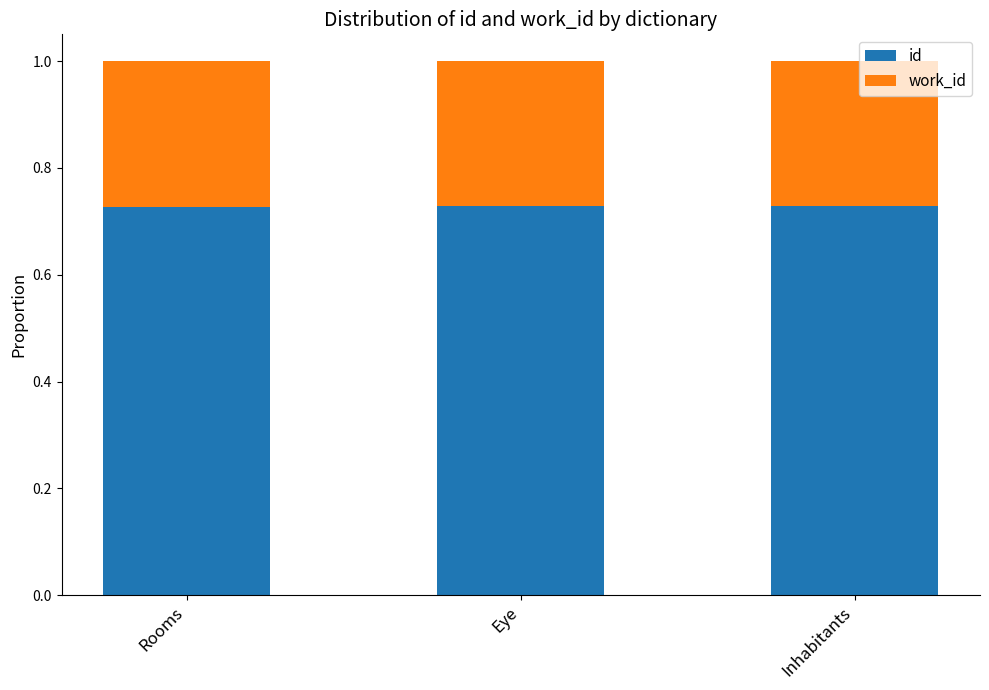

The value of id at Inhabitants is 0.3. True or false?

False